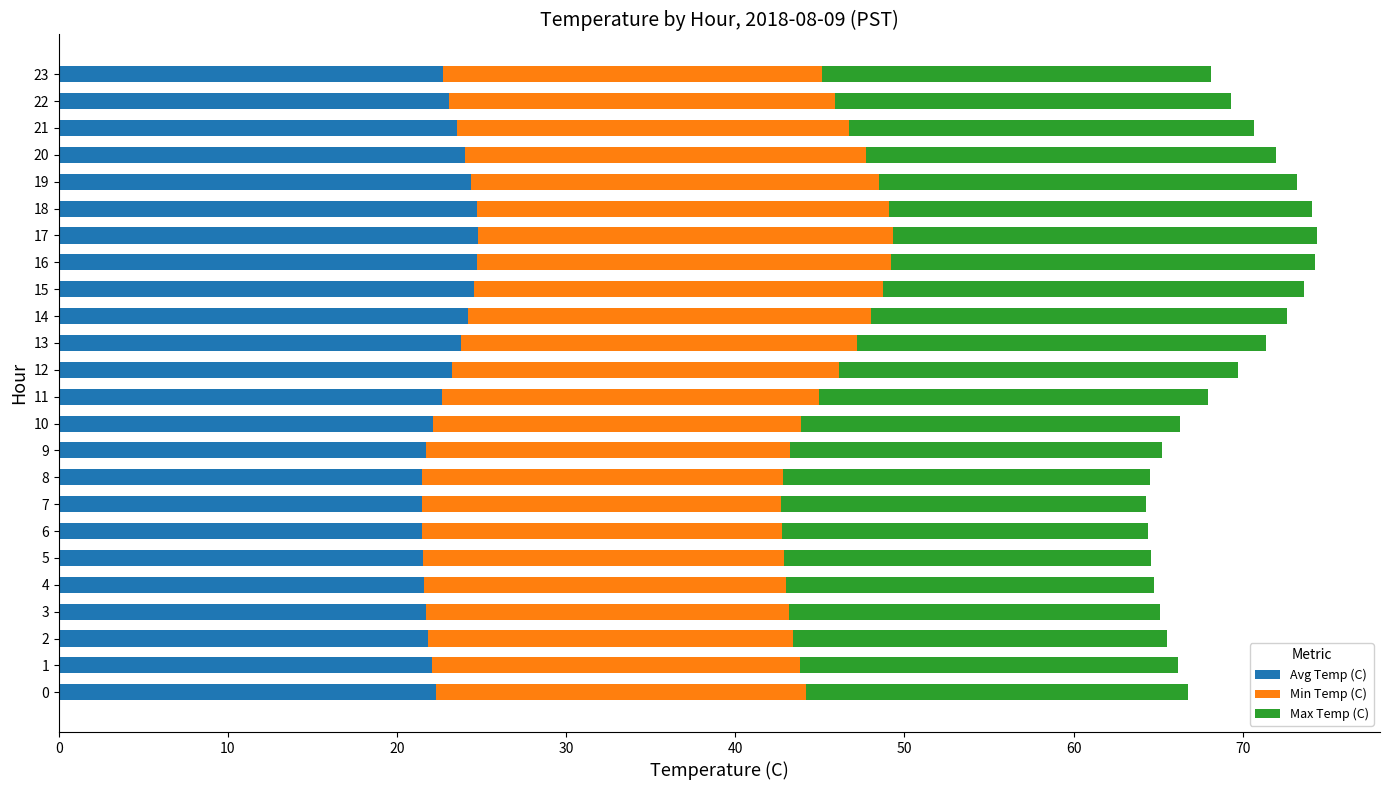

What is the total value across all series at 4?

64.8